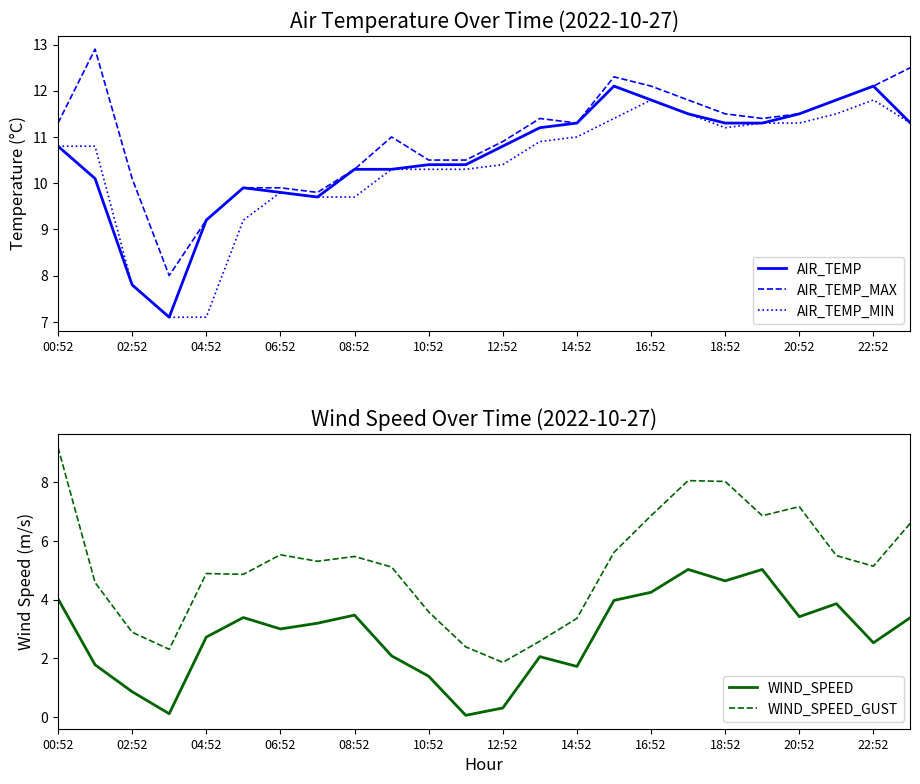

The AIR_TEMP_MIN series shows 11.3 at 23. True or false?

True